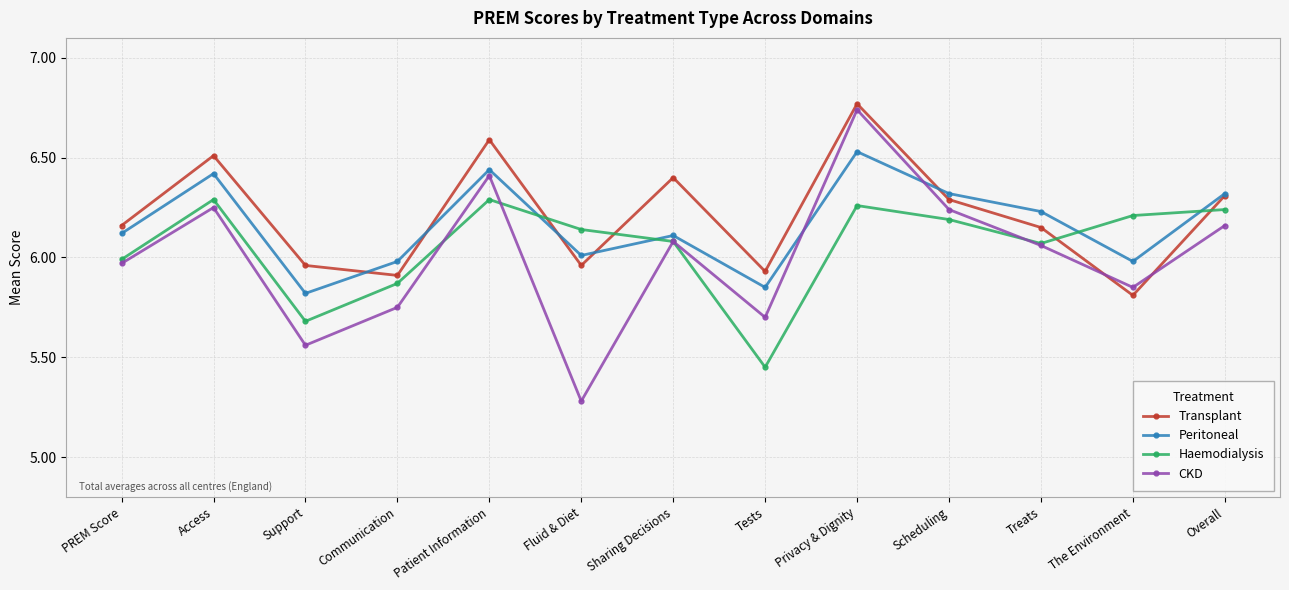

How many lines are shown in the chart?

4